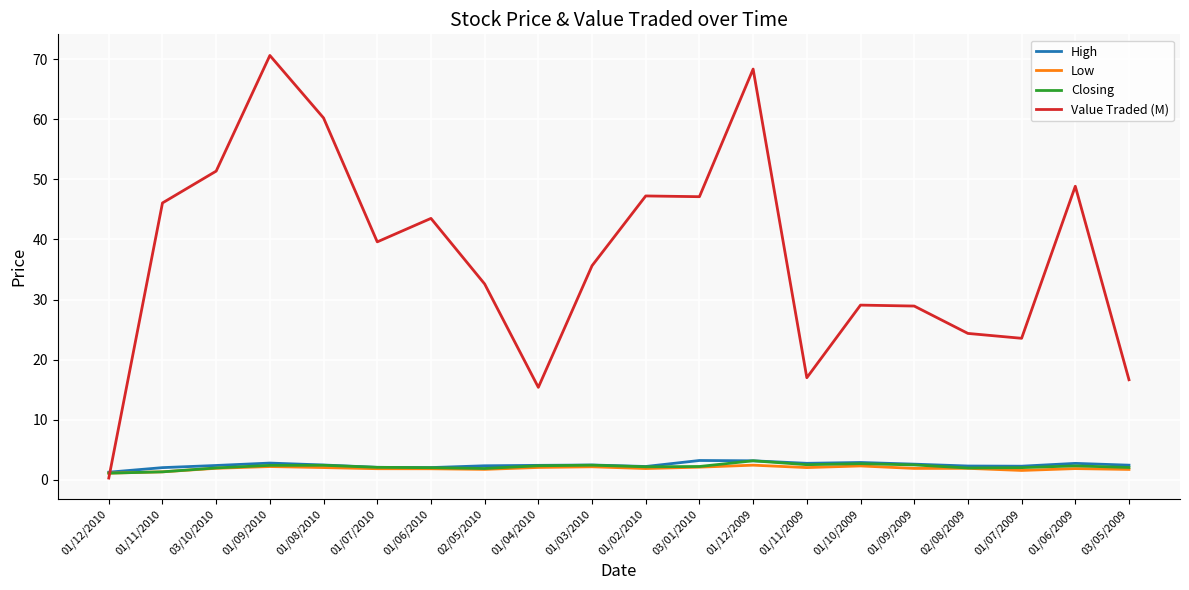

After their last crossing, which series has the higher values: Low or Value Traded (M)?

Value Traded (M)